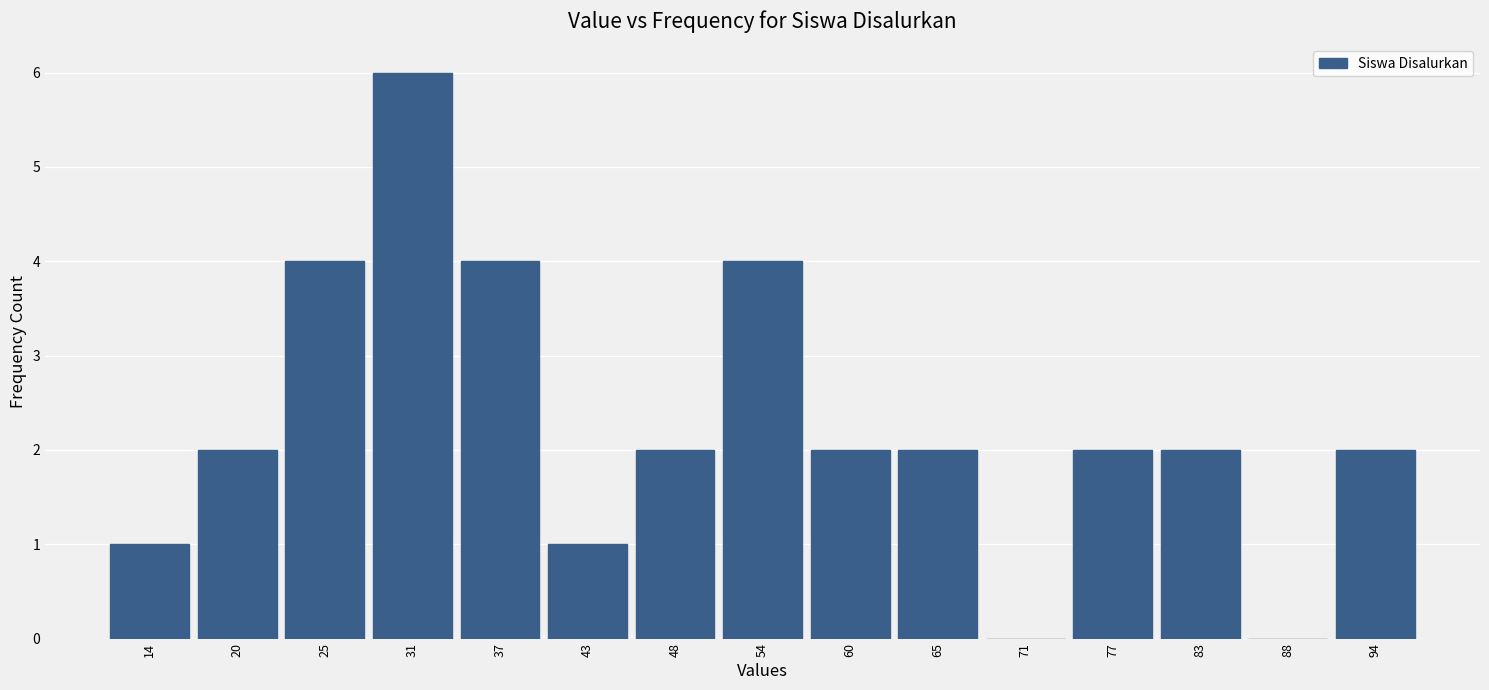

Over which range of the x-axis is the bar tallest?

28 to 34